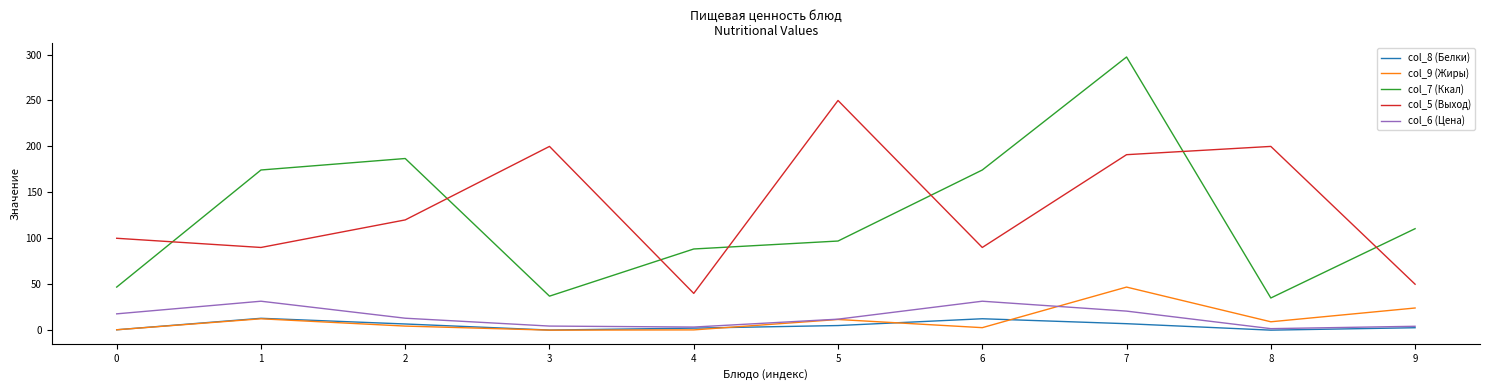

What is the maximum value shown in the chart?

297.3